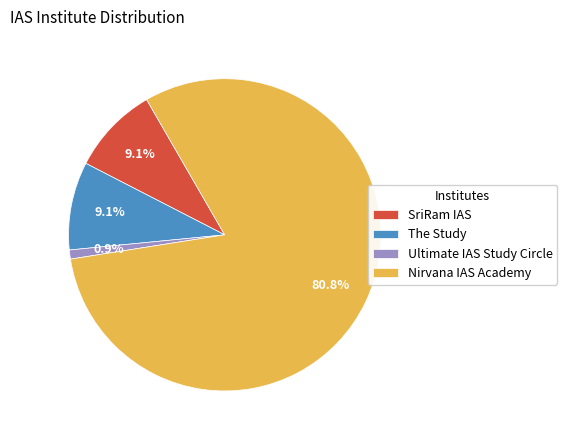

Does any single category account for the majority?

Yes